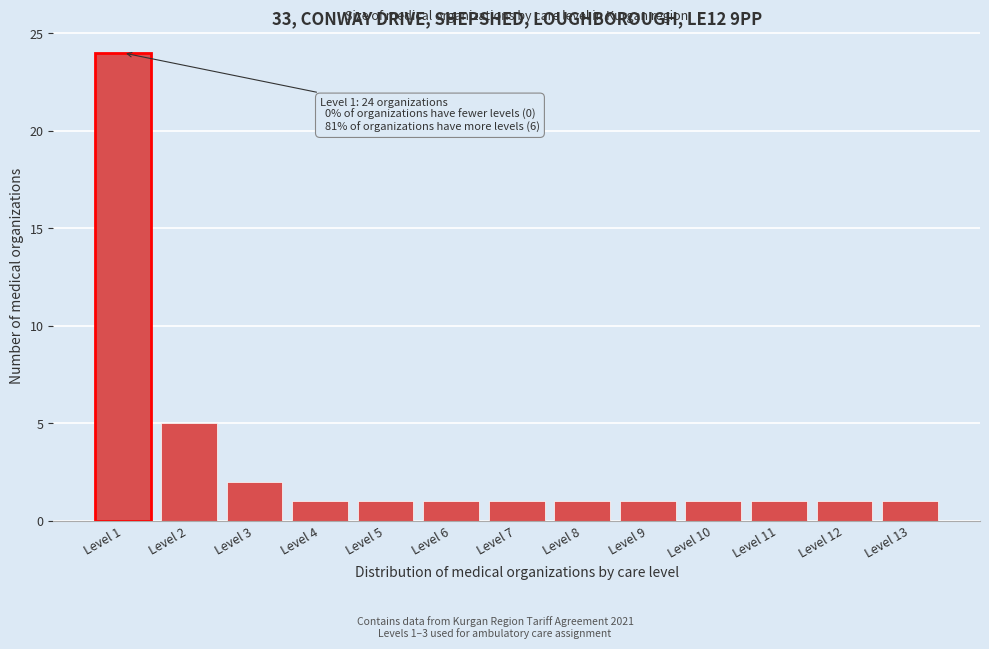

Reading right to left, what are all the values shown in this chart?

1	1	1	1	1	1	1	1	1	1	2	5	24